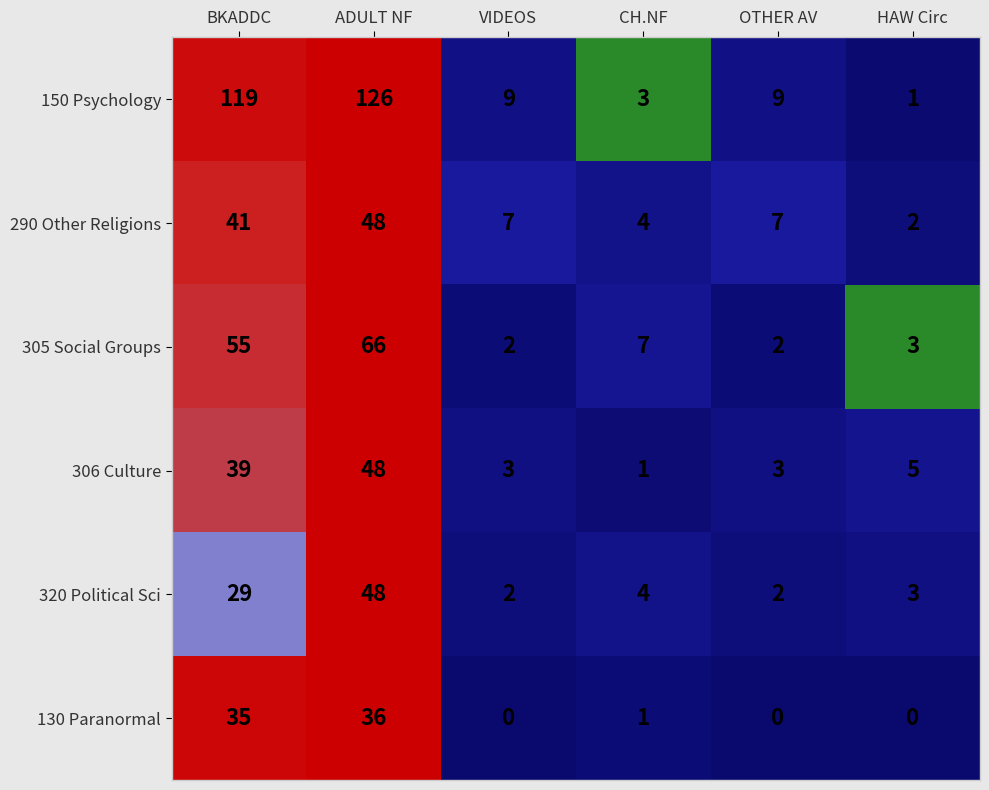

At which label does 150 Psychology first exceed 9?

BKADDC